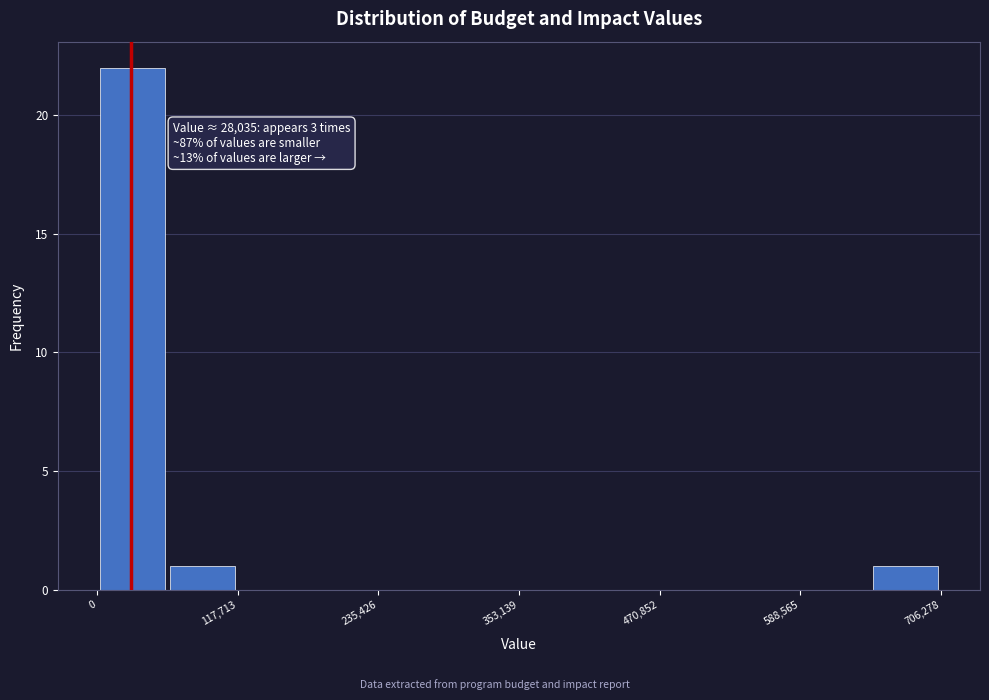

Around what value on the x-axis is the tallest bar? Give the approximate position of its centre, as read against the axis.

20000